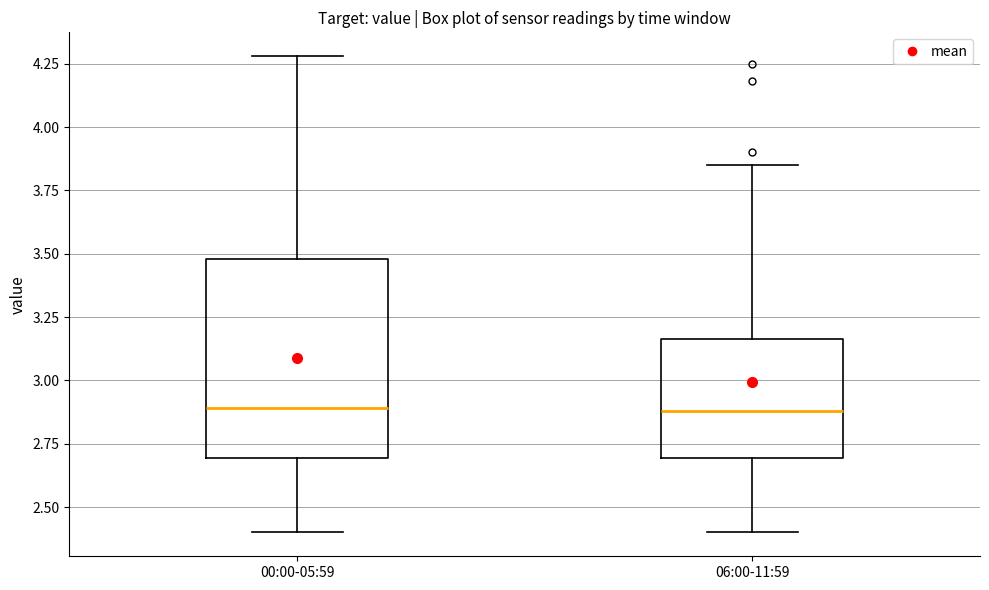

Where does the upper whisker of the box for 00:00-05:59 end on the y-axis? The values are not printed on the chart, so give them approximately, as read against the axis.

4.30